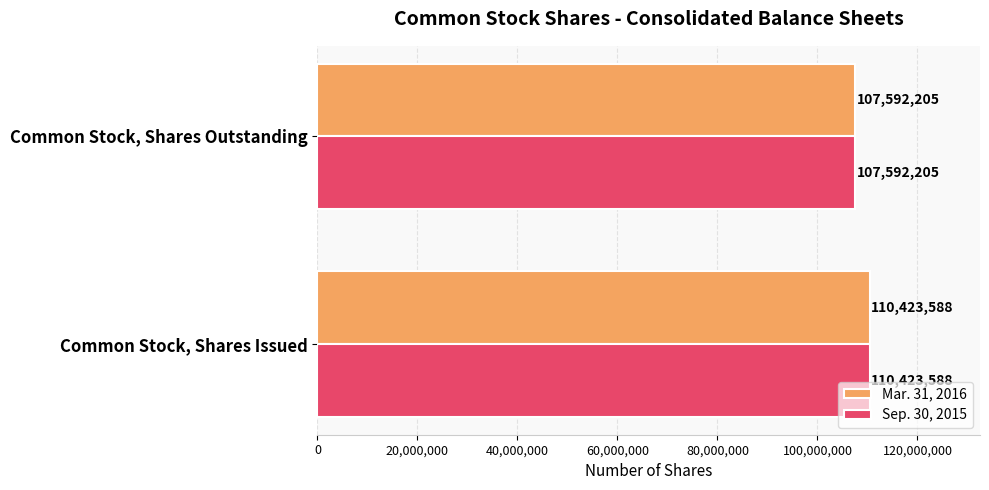

What is the total value across all series at Common Stock, Shares Outstanding?

215184410